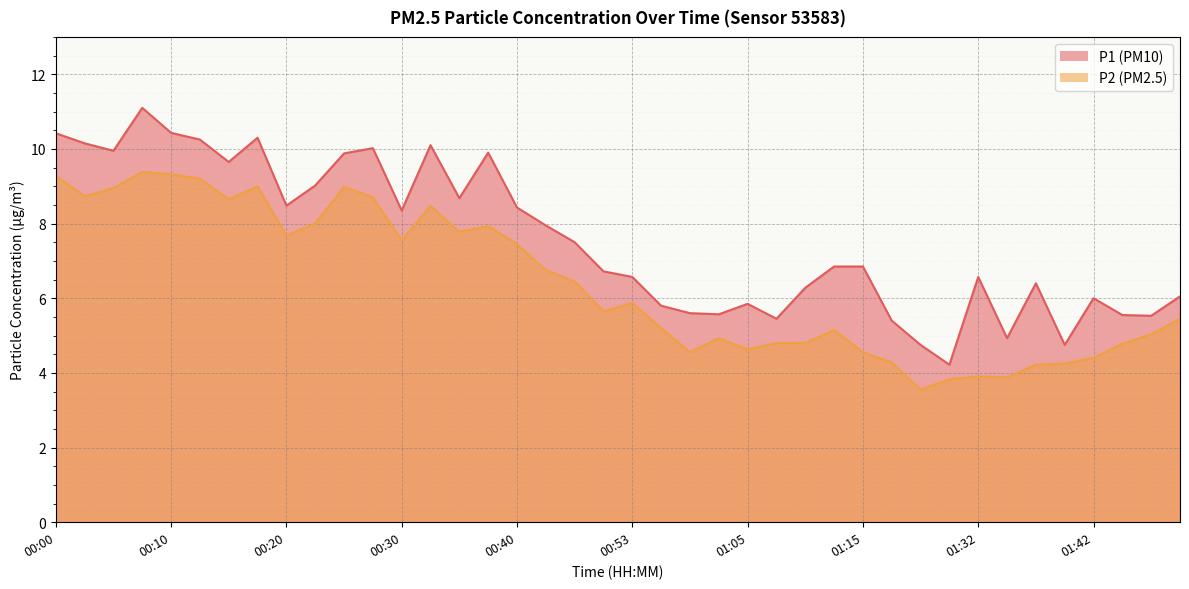

The P1 series shows 15.1 at 00:07. True or false?

False